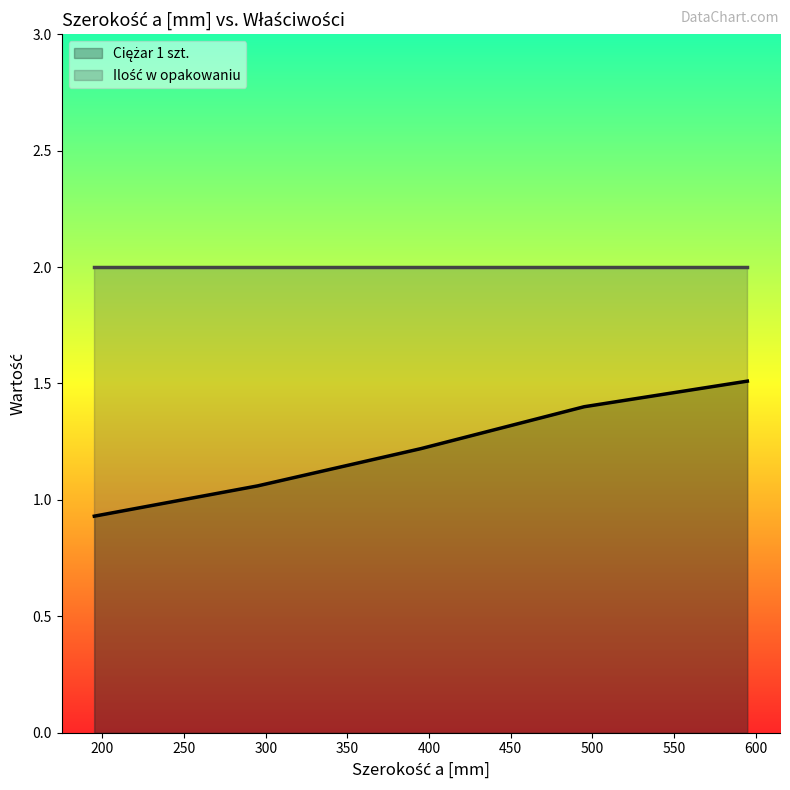

List the labels in order of value, largest first.

595, 495, 395, 295, 195